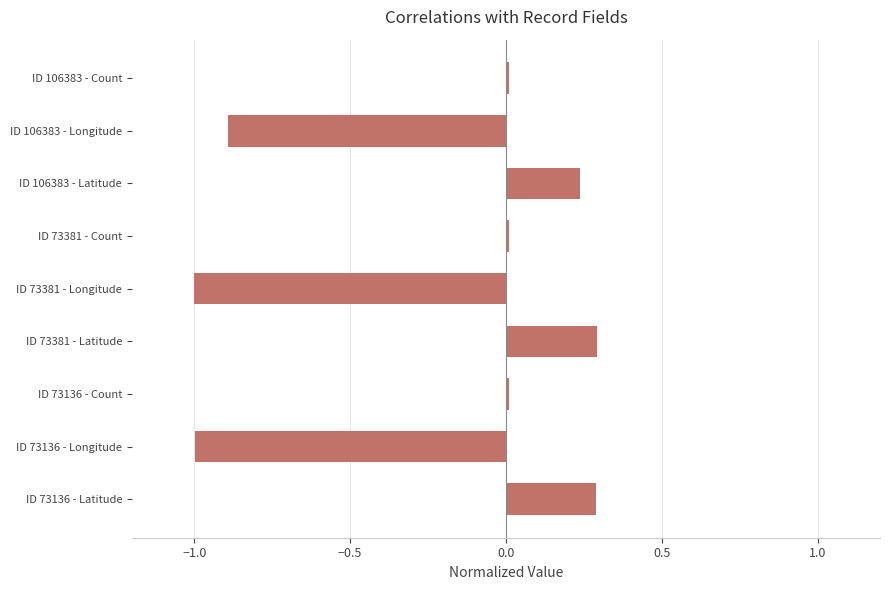

Which has a higher value, ID 73136 - Longitude or ID 106383 - Longitude?

ID 106383 - Longitude